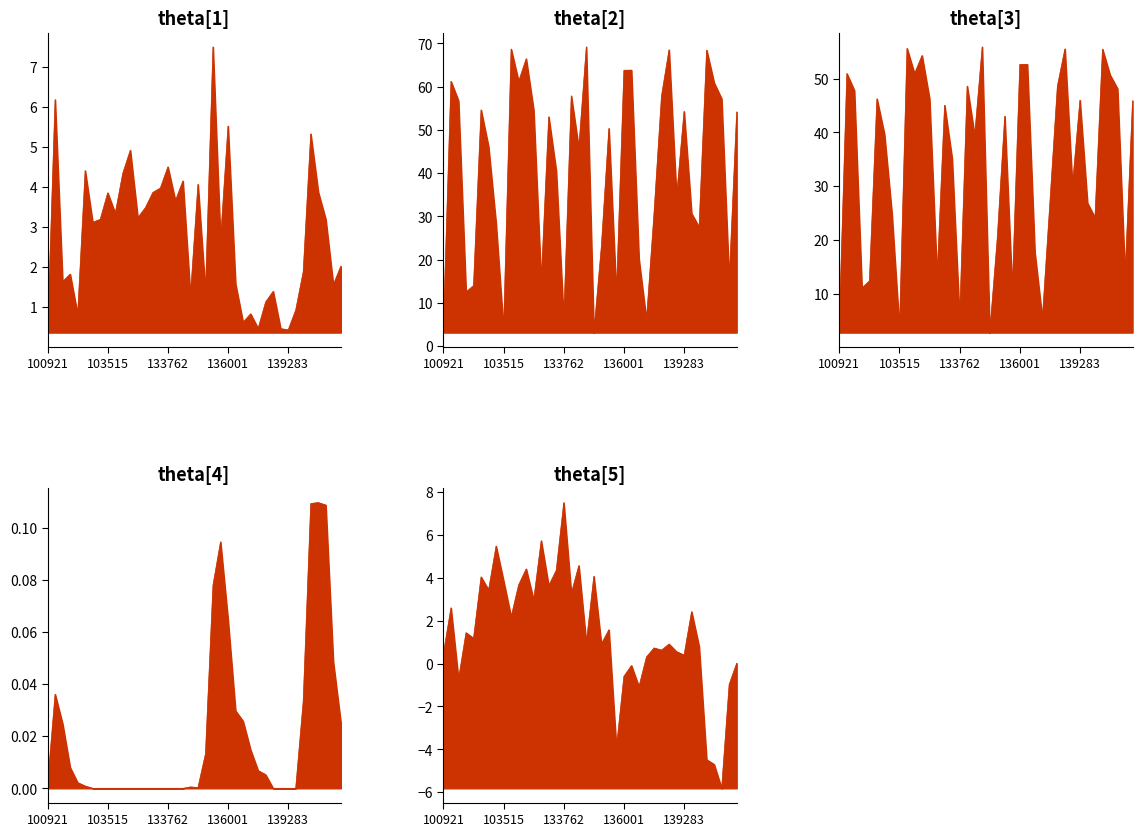

Is the value of rade9_mult_nadir_norm at 133762 greater than the value of dnbrad at 141015?

Yes